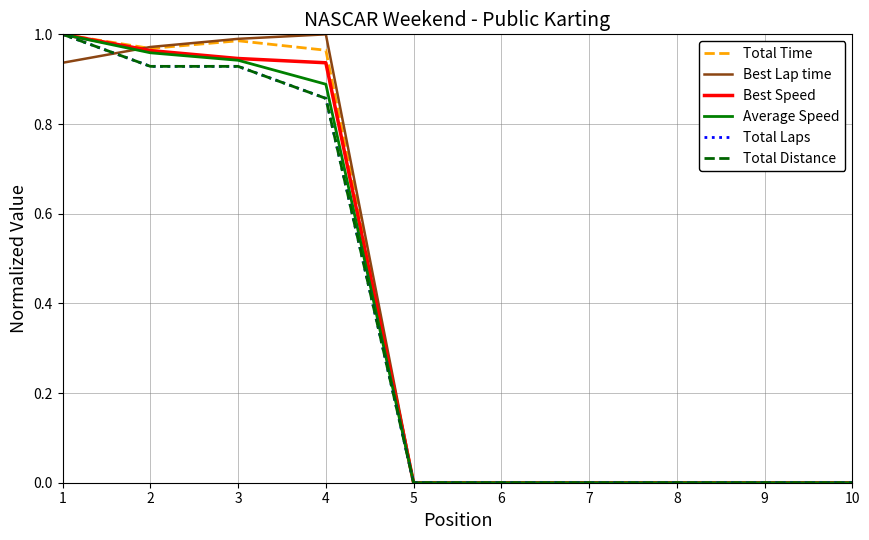

List the series in order of their peak value, lowest first.

Total Time, Best Lap time, Best Speed, Average Speed, Total Laps, Total Distance